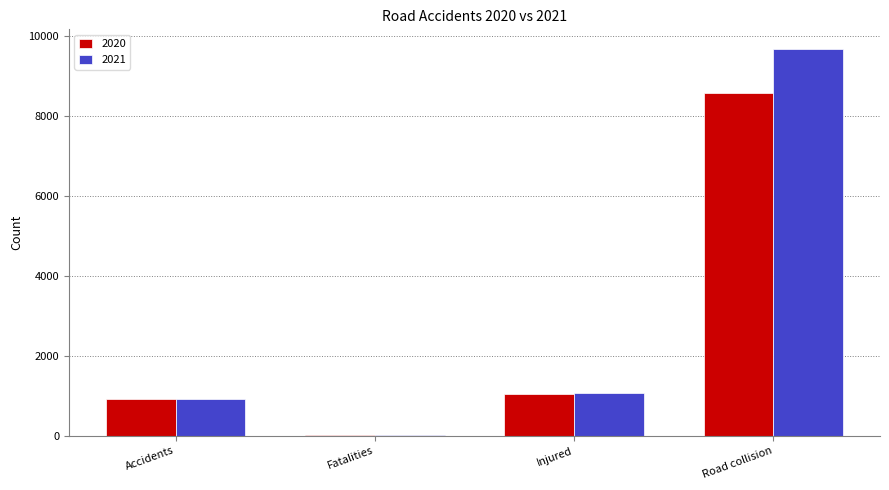

What value does the 2021 series have at Accidents, to the nearest 10?

920